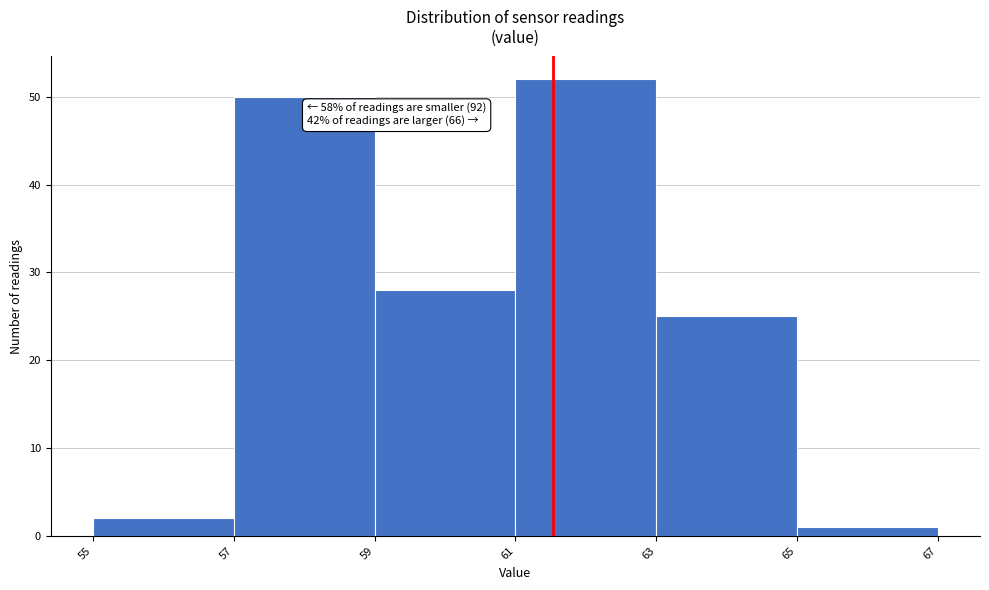

Over which range of the x-axis is the bar tallest?

61 to 63